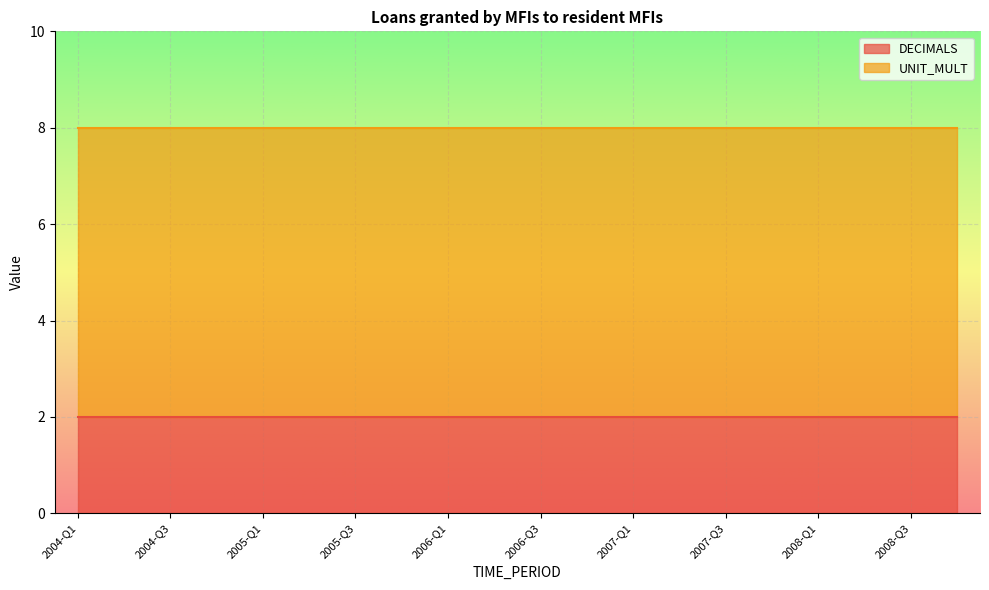

True or false: UNIT_MULT and DECIMALS cross at least once.

False